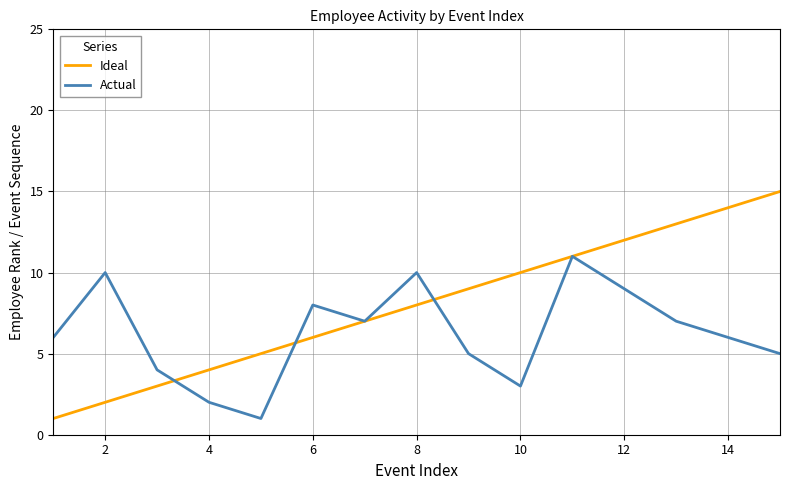

Which series has the largest total across all categories?

Ideal